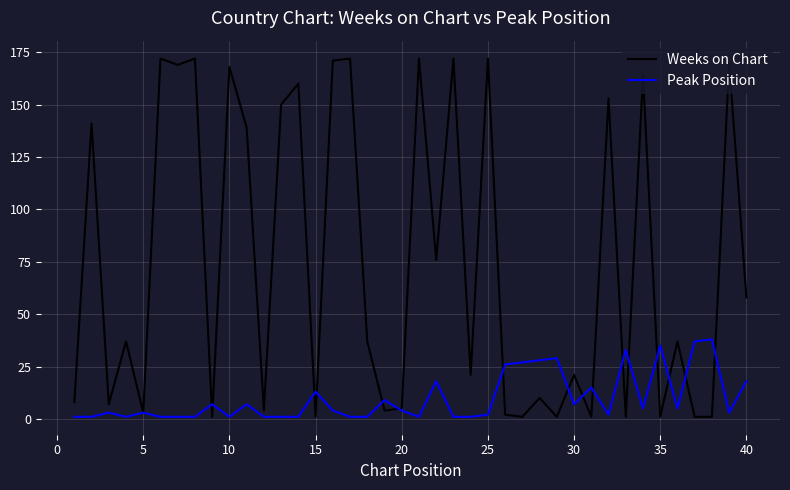

Which series has the largest range (max minus min)?

Weeks on Chart